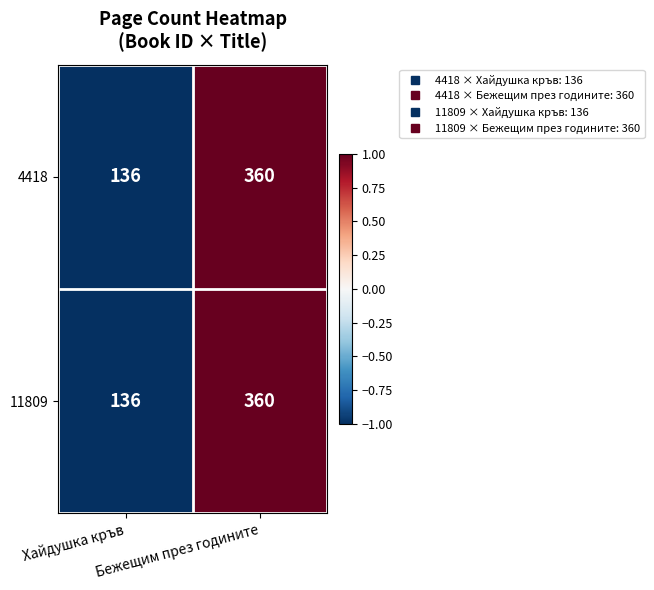

What is the lowest value of the 4418 series?

136